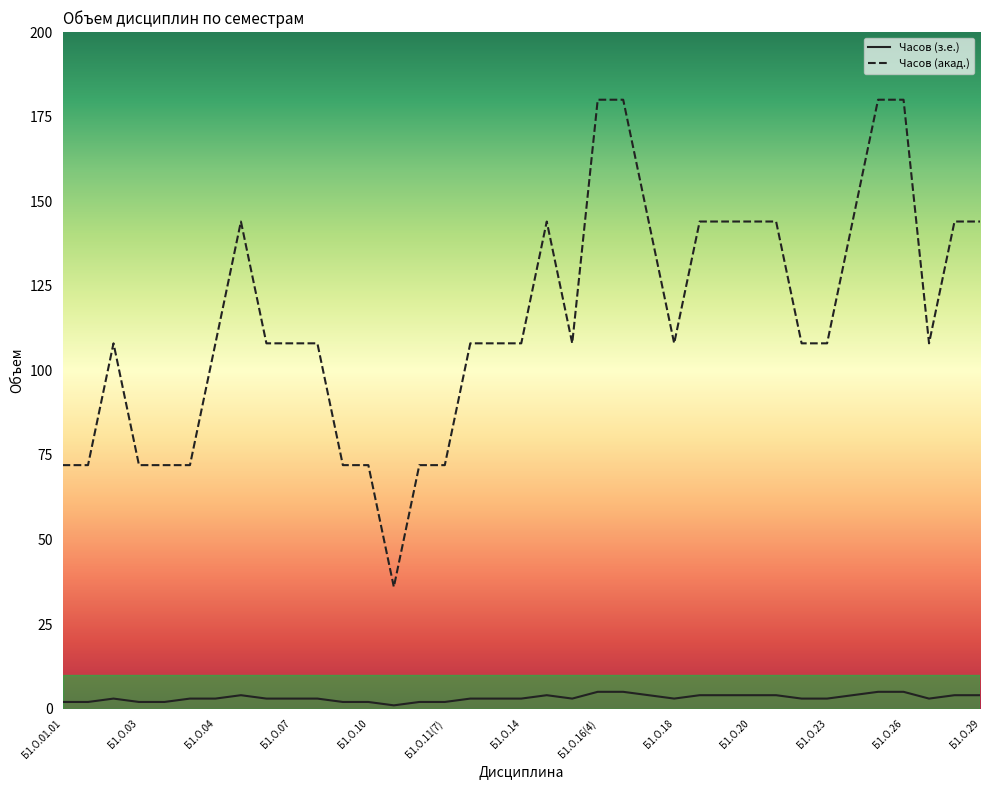

Which series has the largest total across all categories?

Часов (акад.)